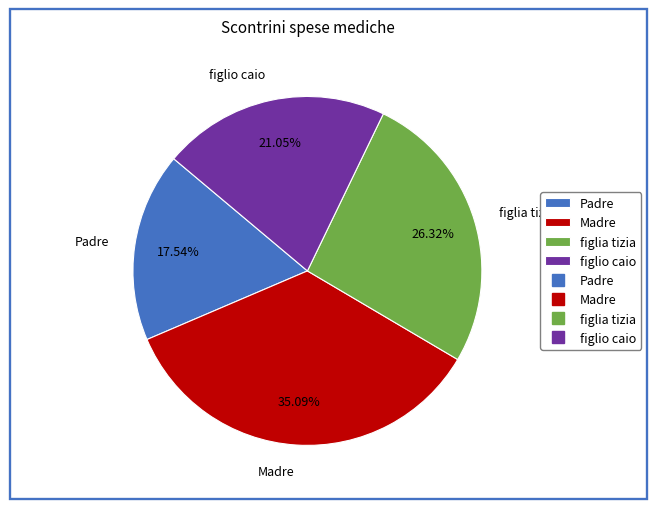

Rank the categories by value from highest to lowest.

Madre, figlia tizia, figlio caio, Padre